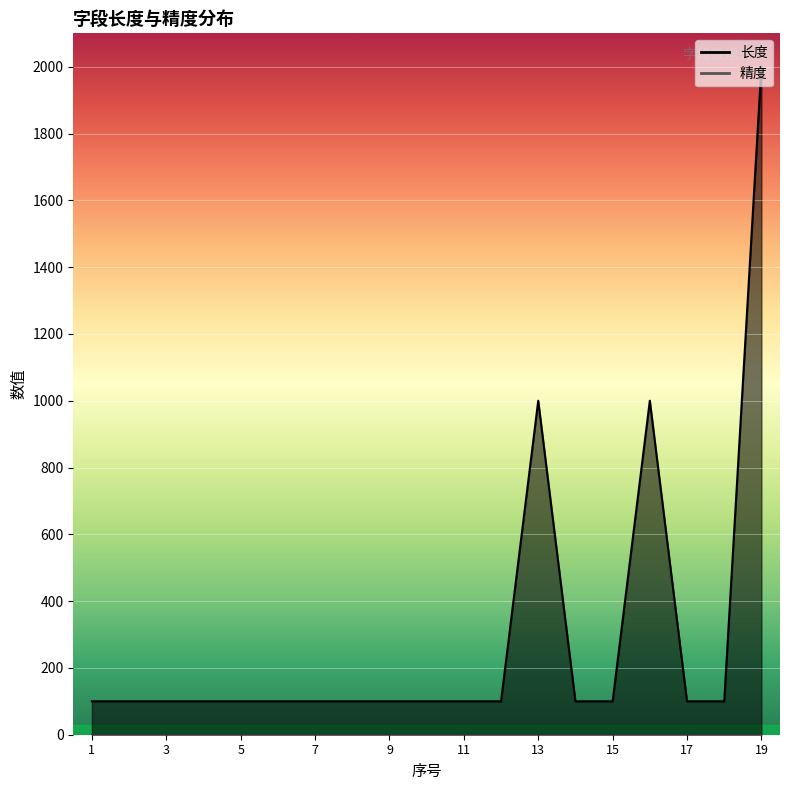

What is the average value?

295